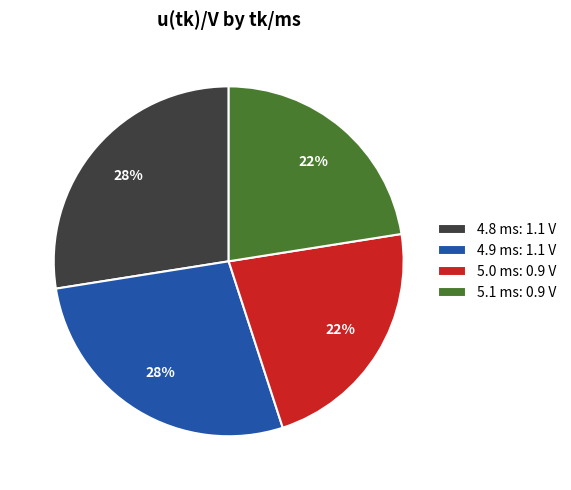

To the nearest percent, what is the average slice percentage?

25%